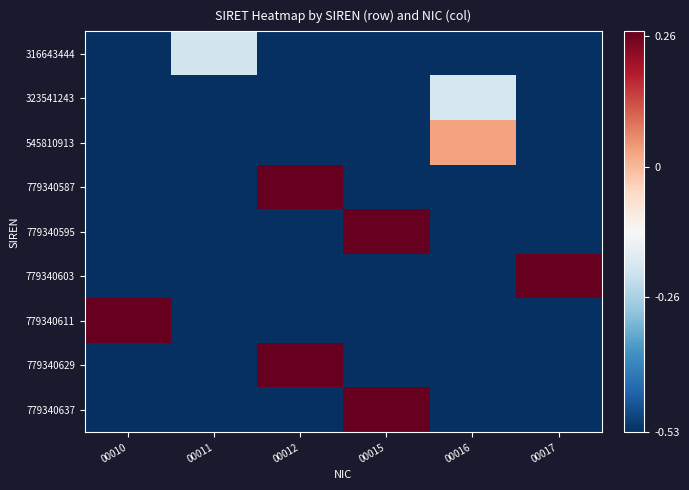

Reading left to right, extract all data points from this chart.

316643444: 00010=-0.5	00011=-0.2	00012=-0.5	00015=-0.5	00016=-0.5	00017=-0.5
323541243: 00010=-0.5	00011=-0.5	00012=-0.5	00015=-0.5	00016=-0.2	00017=-0.5
545810913: 00010=-0.5	00011=-0.5	00012=-0.5	00015=-0.5	00016=0.0	00017=-0.5
779340587: 00010=-0.5	00011=-0.5	00012=0.3	00015=-0.5	00016=-0.5	00017=-0.5
779340595: 00010=-0.5	00011=-0.5	00012=-0.5	00015=0.3	00016=-0.5	00017=-0.5
779340603: 00010=-0.5	00011=-0.5	00012=-0.5	00015=-0.5	00016=-0.5	00017=0.3
779340611: 00010=0.3	00011=-0.5	00012=-0.5	00015=-0.5	00016=-0.5	00017=-0.5
779340629: 00010=-0.5	00011=-0.5	00012=0.3	00015=-0.5	00016=-0.5	00017=-0.5
779340637: 00010=-0.5	00011=-0.5	00012=-0.5	00015=0.3	00016=-0.5	00017=-0.5